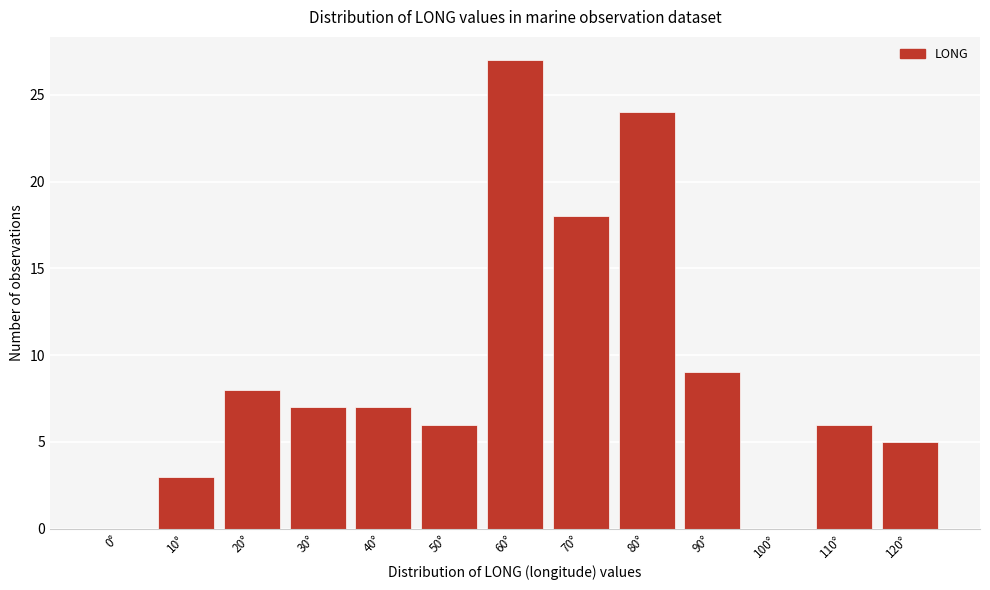

Reading right to left, transcribe all the data shown in this chart.

120°=5	110°=6	100°=0	90°=9	80°=24	70°=18	60°=27	50°=6	40°=7	30°=7	20°=8	10°=3	0°=0